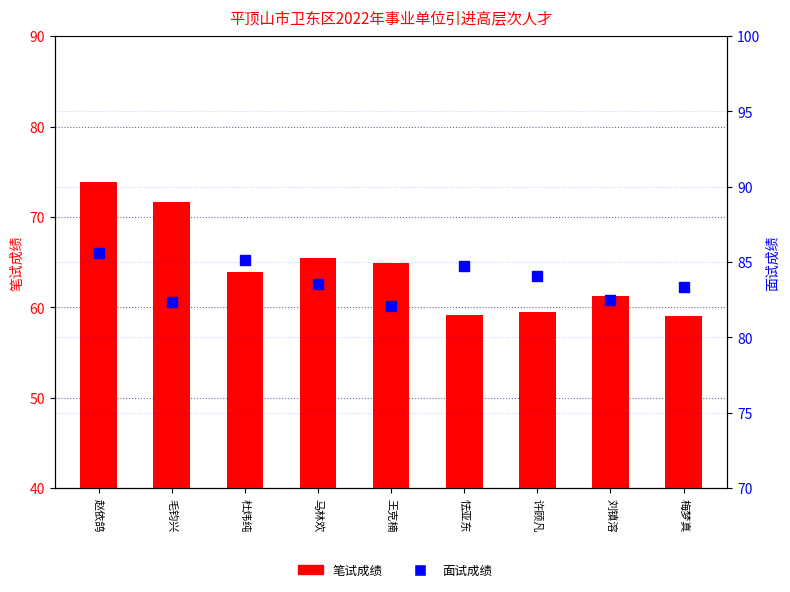

What is the total value across all series at 杜炜纯?

149.0